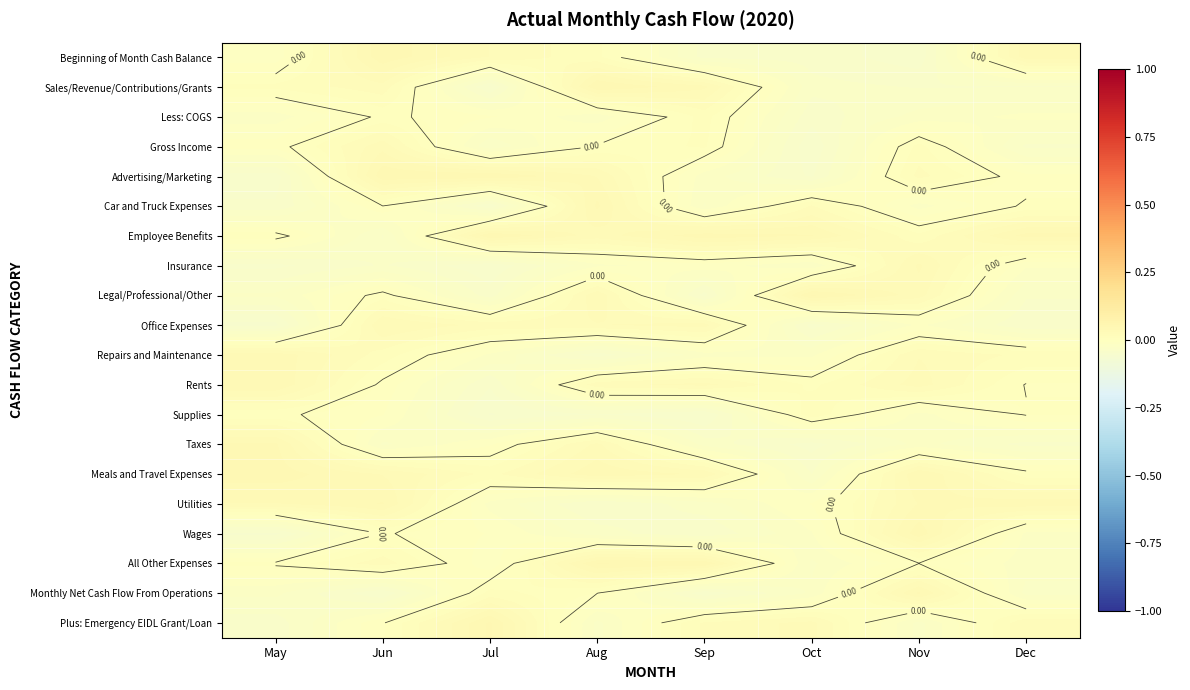

List the series in order of their peak value, lowest first.

Less: COGS, Supplies, Gross Income, Office Expenses, Insurance, Repairs and Maintenance, Rents, Utilities, Taxes, Monthly Net Cash Flow From Operations, Car and Truck Expenses, Meals and Travel Expenses, Wages, Beginning of Month Cash Balance, Advertising/Marketing, Employee Benefits, Sales/Revenue/Contributions/Grants, All Other Expenses, Plus: Emergency EIDL Grant/Loan, Legal/Professional/Other